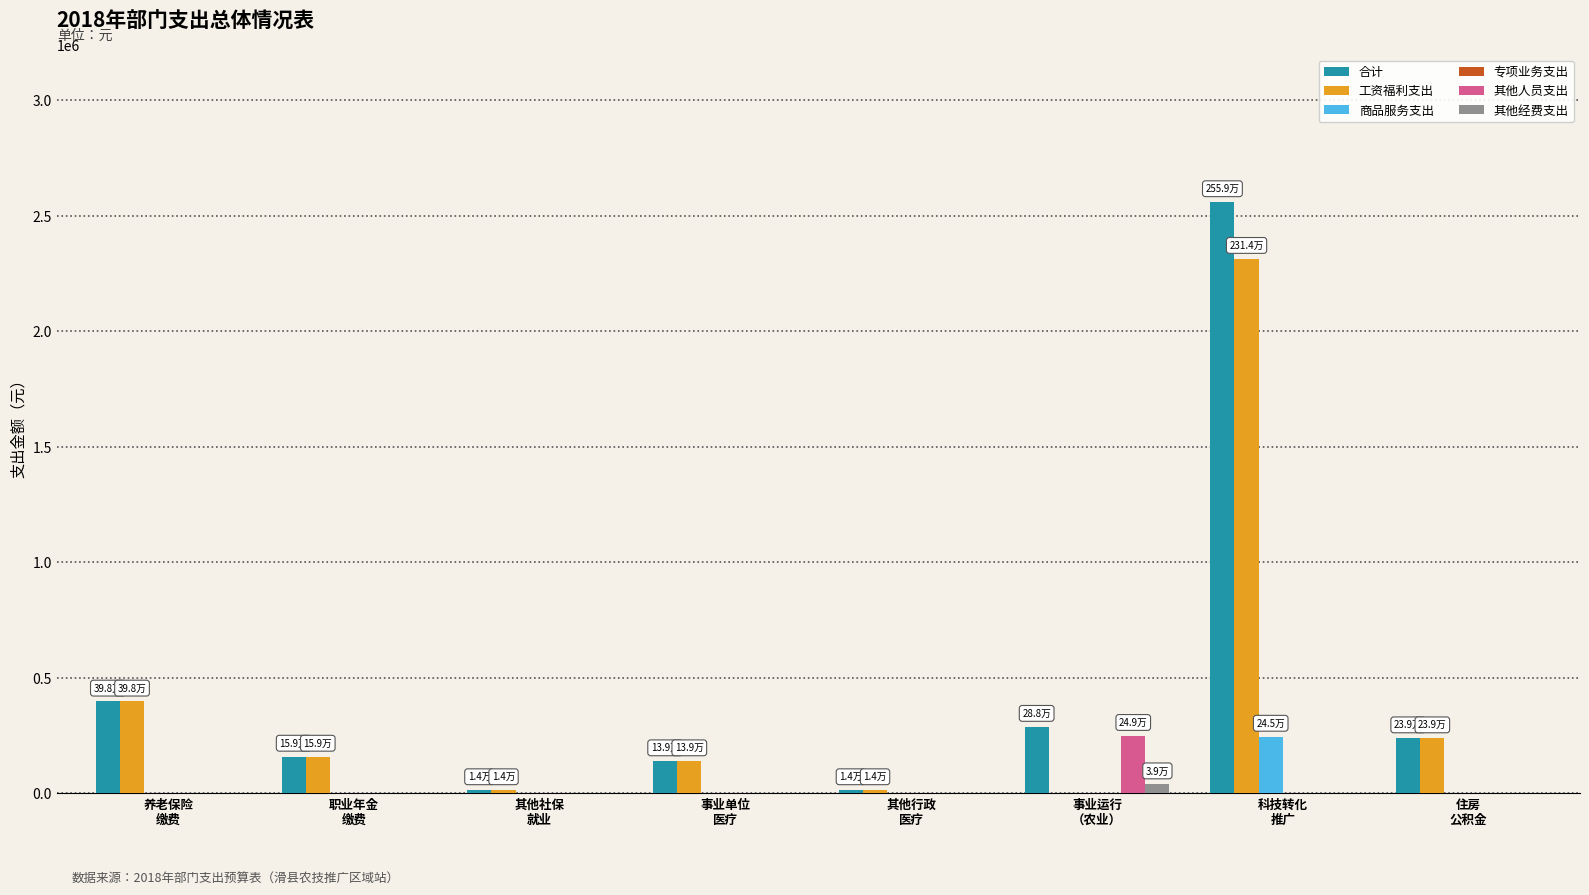

Does the chart contain stacked bars?

No